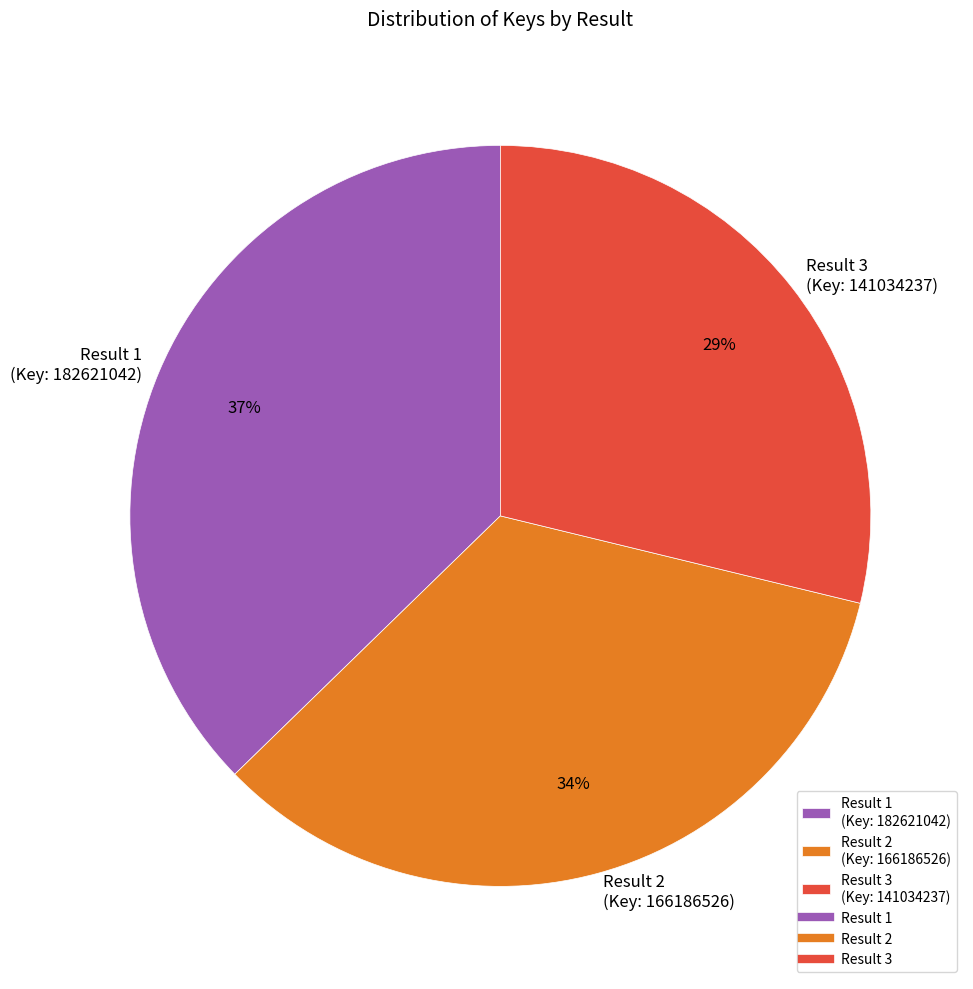

Between Result 2 (Key: 166186526) and Result 3 (Key: 141034237), which is larger?

Result 2 (Key: 166186526)